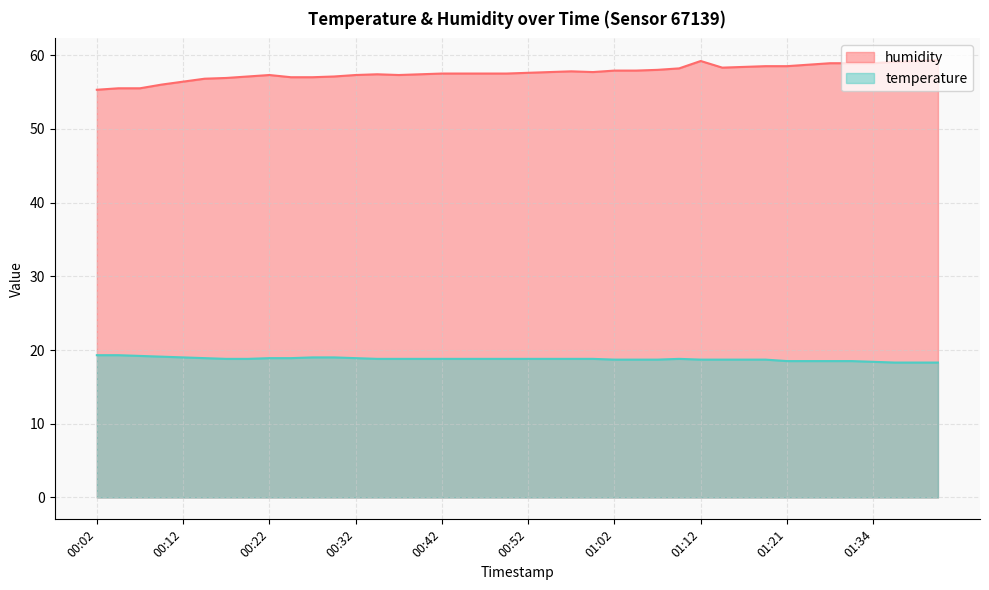

What is the difference between the highest and lowest values at 00:02?

36.0